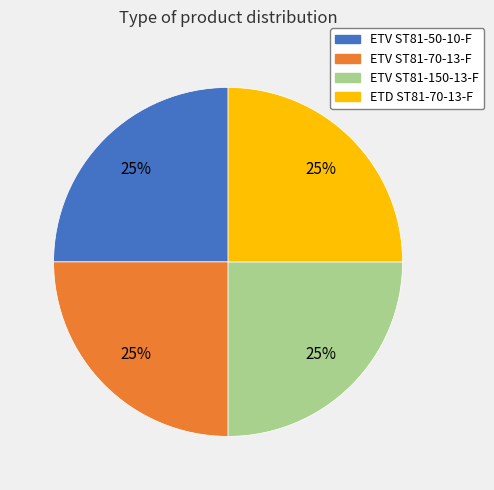

To the nearest percent, what portion does ETV ST81-150-13-F represent?

25%